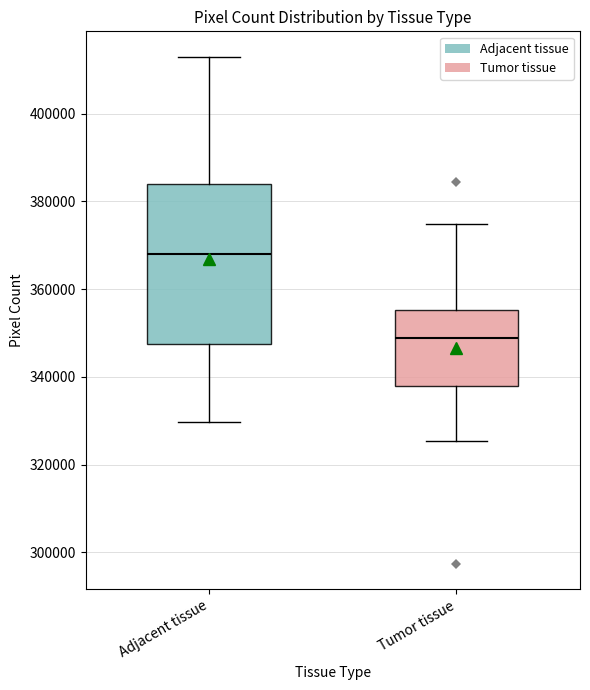

Which box has the highest median line?

Adjacent tissue